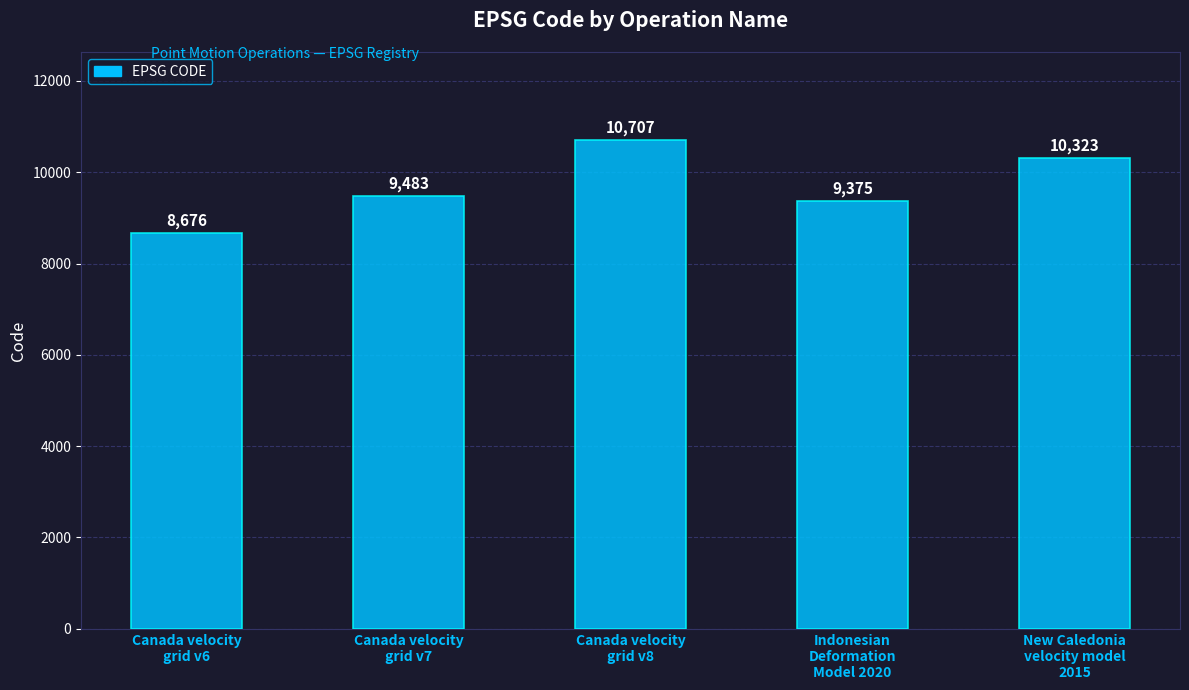

How many values are below 9483?

2